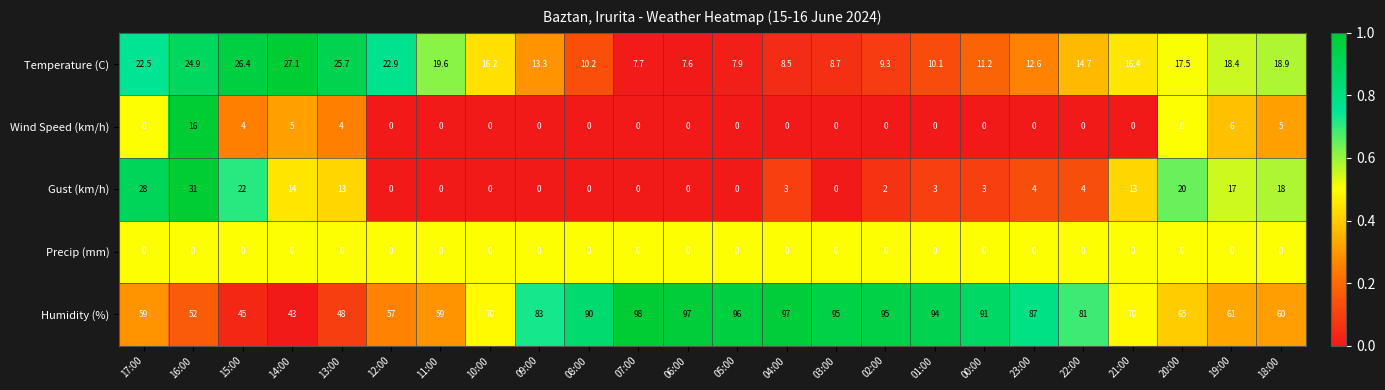

Is it true that Humidity (%) equals 95.0 at 02:00?

True